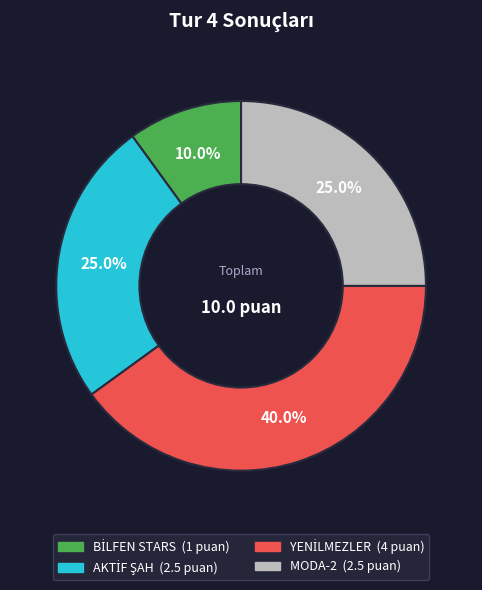

Approximately how many times larger is the value at AKTİF ŞAH compared to BİLFEN STARS?

2.5